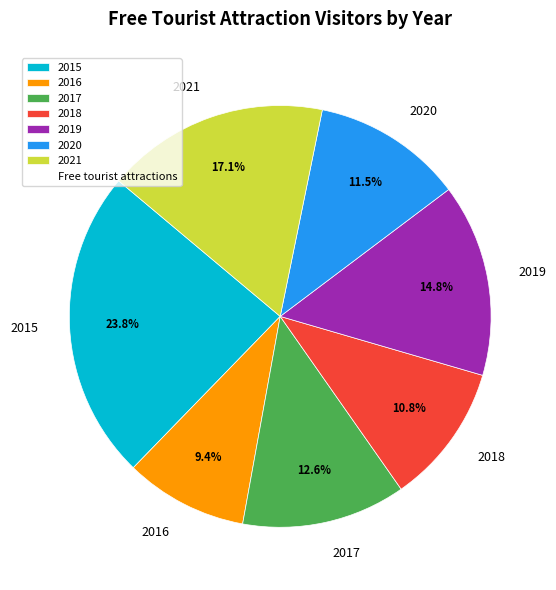

What is the ratio of the value at 2018 to the value at 2015?

0.5